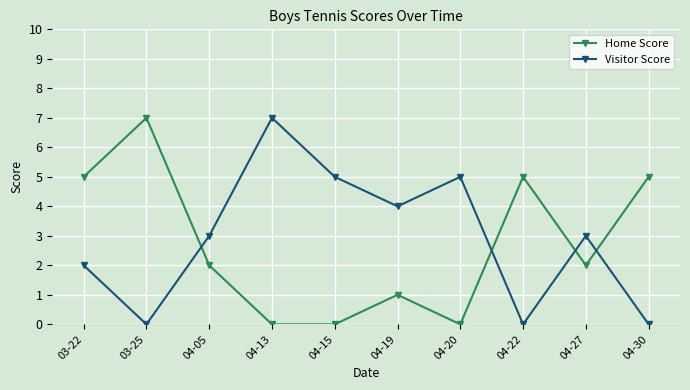

Which series changed the most between 04-05 and 04-13?

Visitor Score